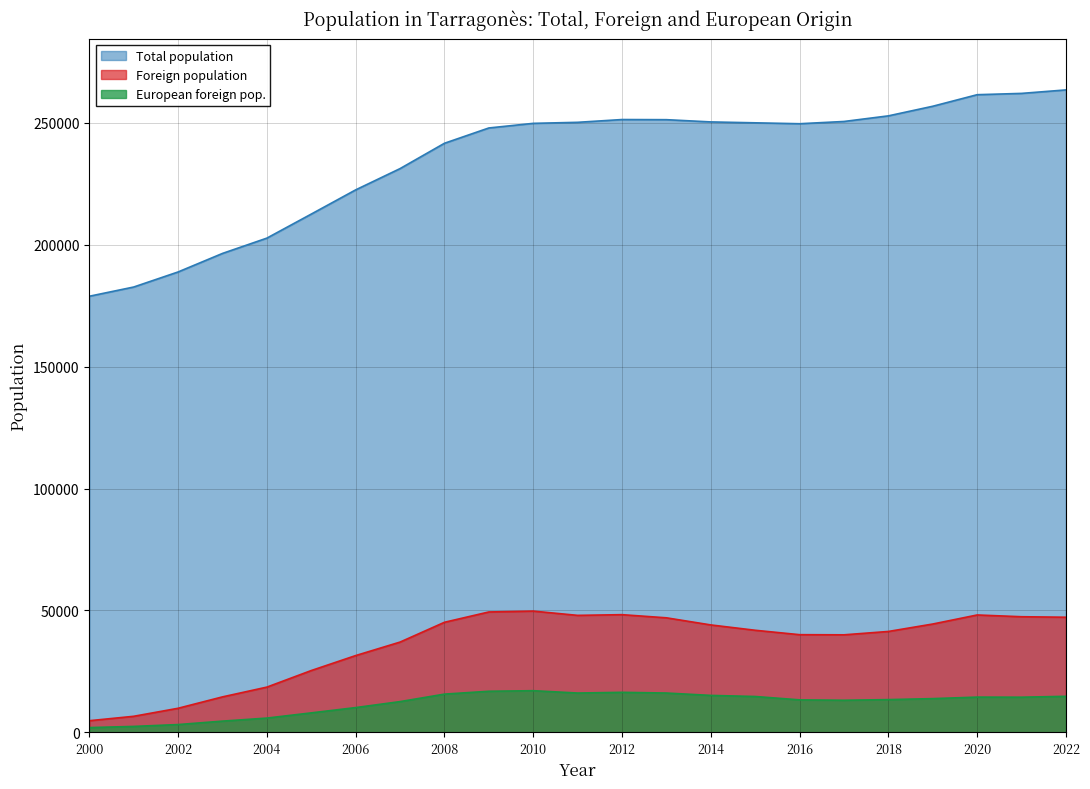

In Total population, how many points are higher than both neighbors (excluding endpoints)?

1